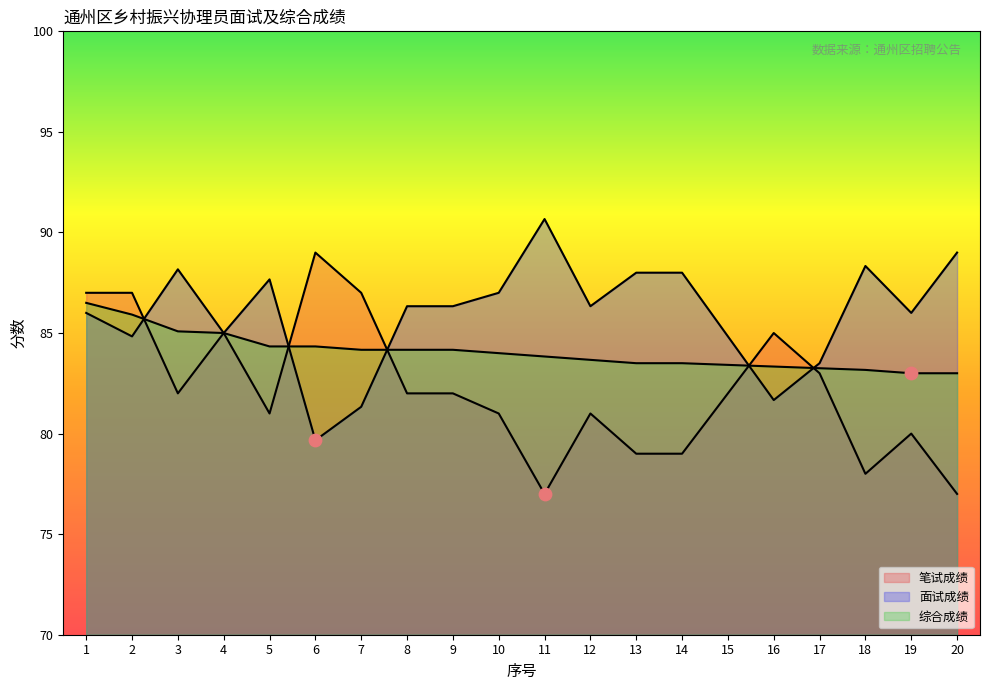

At how many categories does at least one series exceed 81?

20